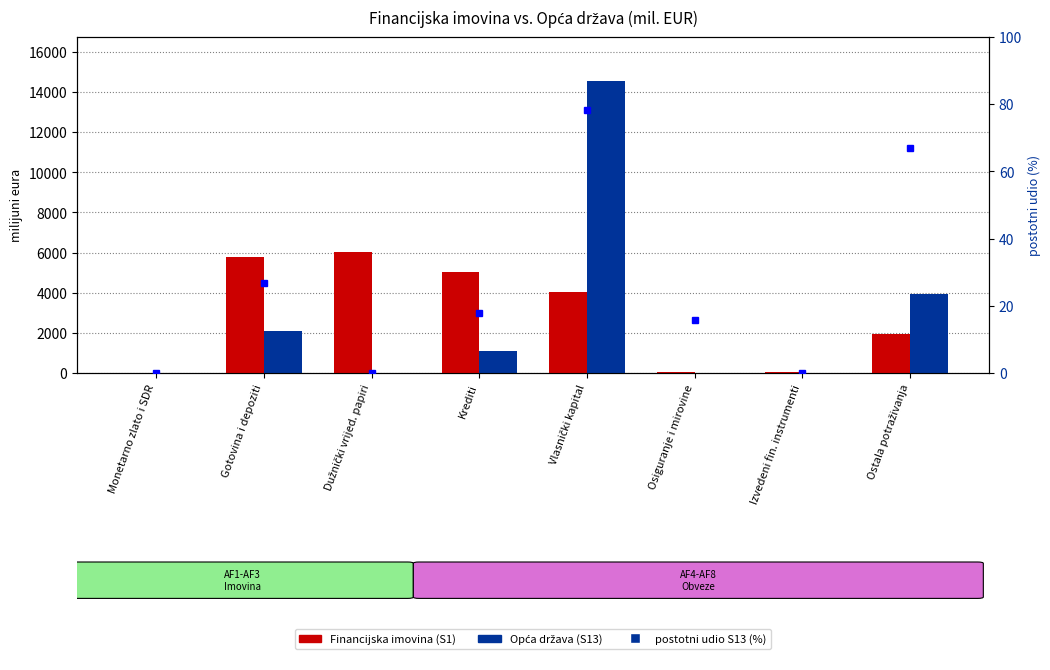

Rank the series at Ostala potraživanja from lowest to highest value.

postotni udio (S13), Financijska imovina (S1), Opća država (S13)